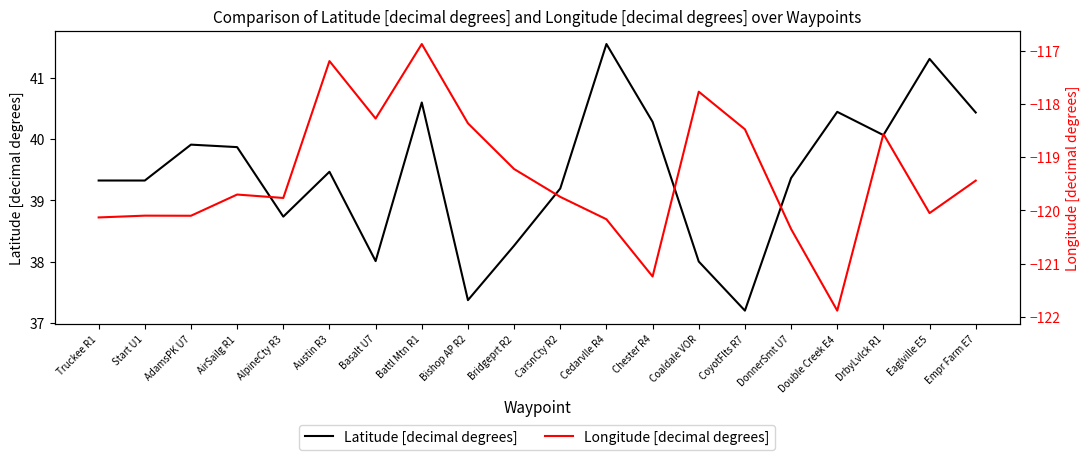

At which category is the sum across all series the highest?

Battl Mtn R1